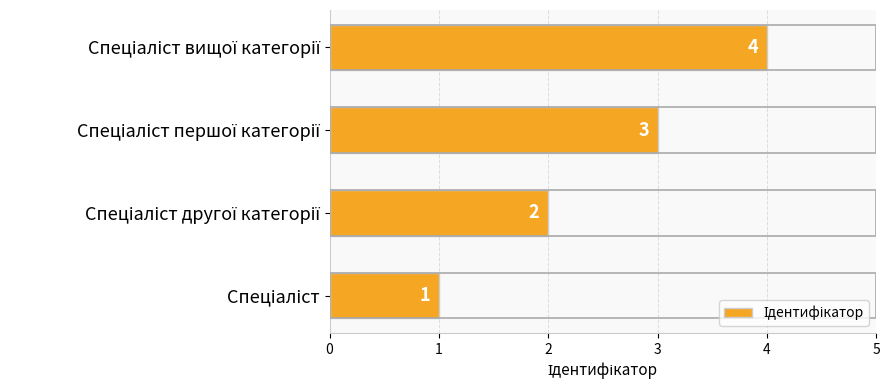

What is the maximum value shown in the chart?

4